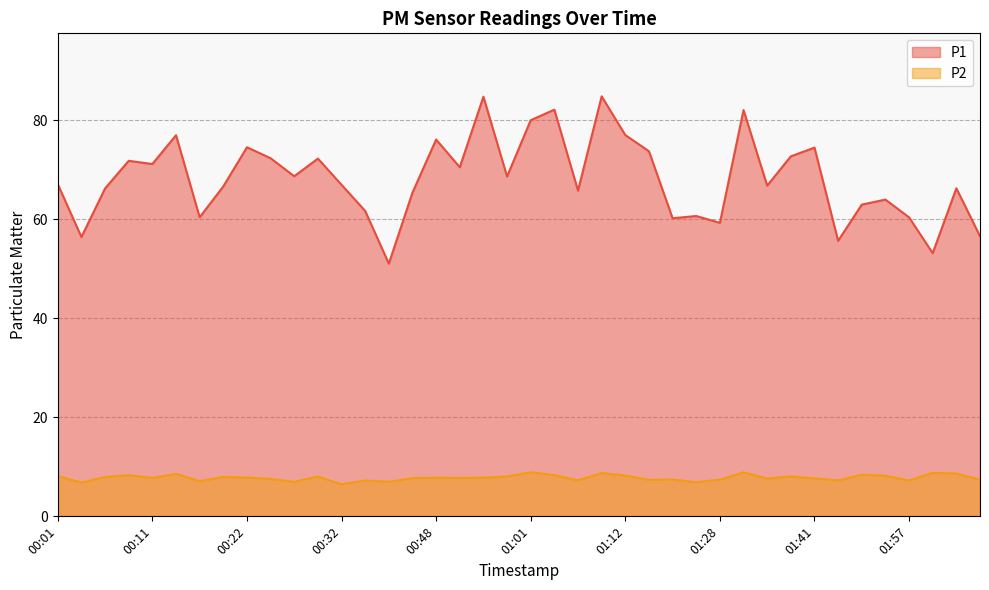

List the series in order of their peak value, highest first.

P1, P2